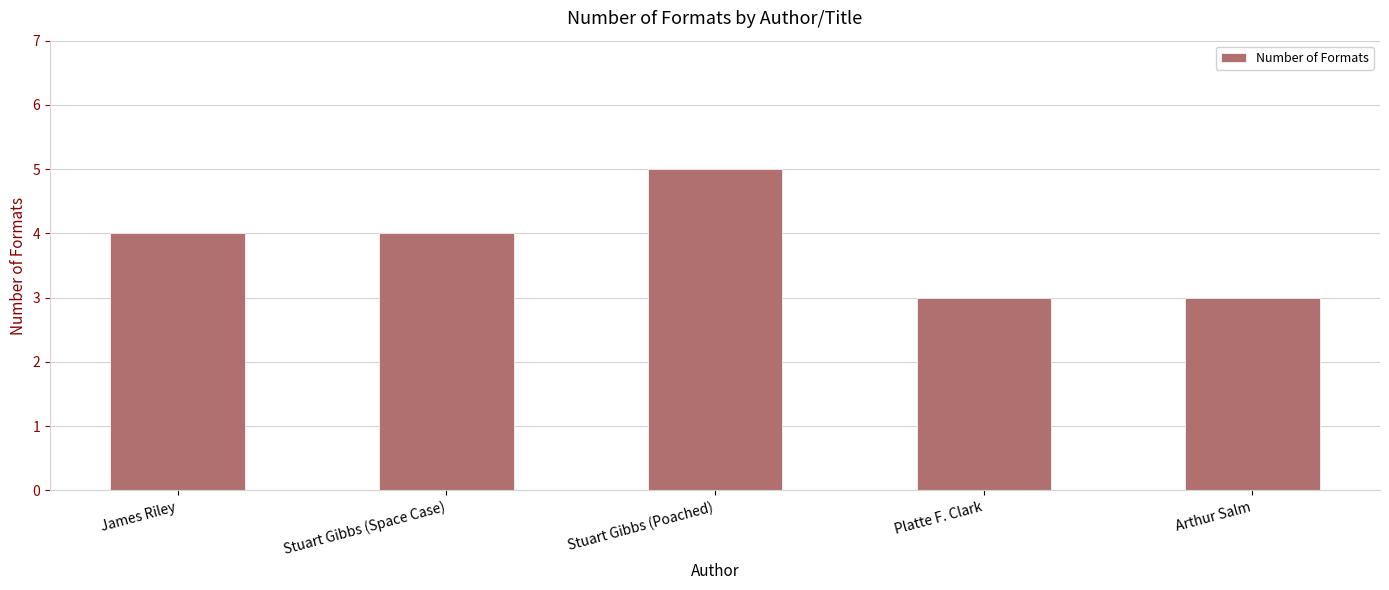

Does the chart contain stacked bars?

No